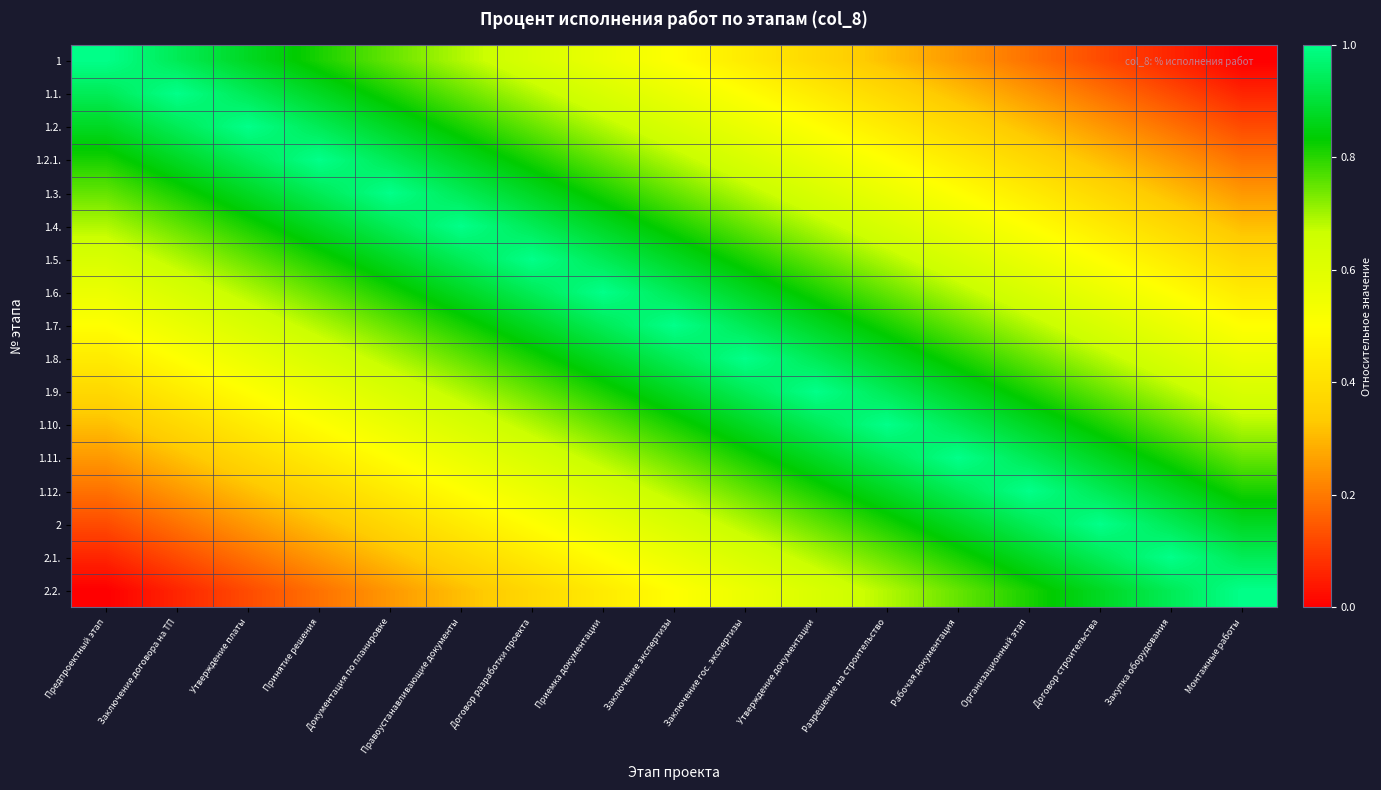

Rank the series by their maximum value, from lowest to highest.

1, 1.1., 1.2., 1.2.1., 1.3., 1.4., 1.5., 1.6., 1.7., 1.8., 1.9., 1.10., 1.11., 1.12., 2, 2.1., 2.2.